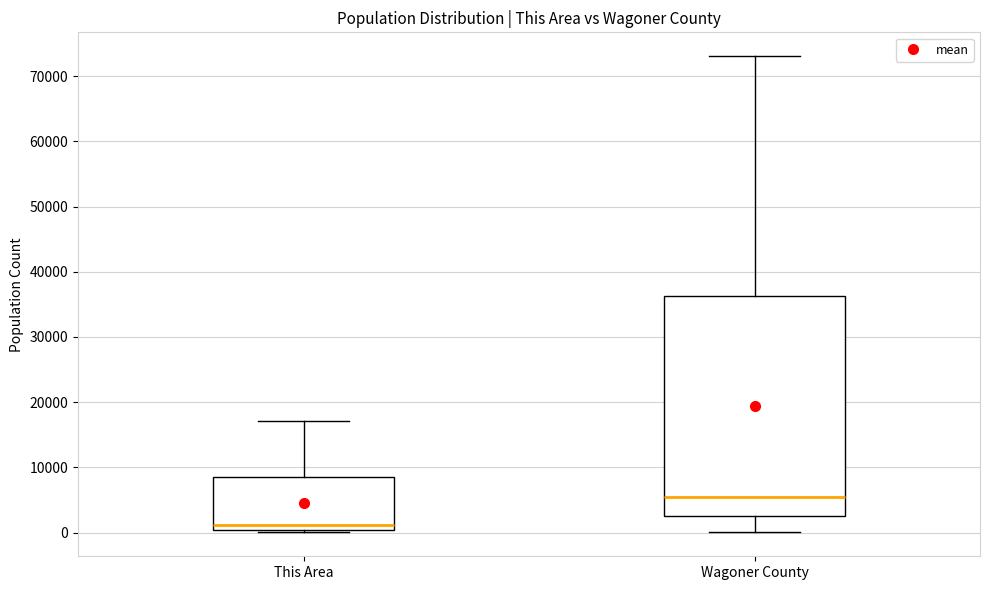

Reading left to right, read every box against the y-axis: the position of its median line, the range the box covers, and the ends of its whiskers. The values are not printed on the chart, so give them approximately, as read against the axis.

This Area: median 1000, box 0 to 8000, whiskers 0 (just below the box's lower edge) to 17000
Wagoner County: median 5000, box 2000 to 36000, whiskers 0 to 73000